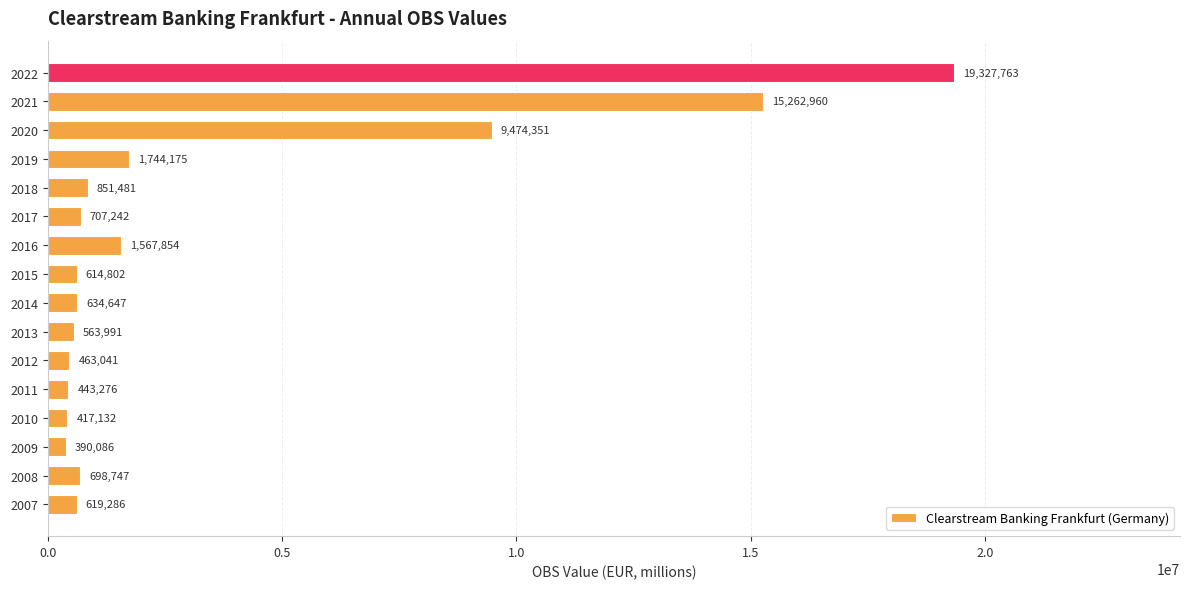

Reading bottom to top, transcribe all the data shown in this chart.

2007=619286	2008=698747	2009=390086	2010=417132	2011=443276	2012=463041	2013=563991	2014=634647	2015=614802	2016=1567854	2017=707242	2018=851481	2019=1744175	2020=9474351	2021=15262960	2022=19327763